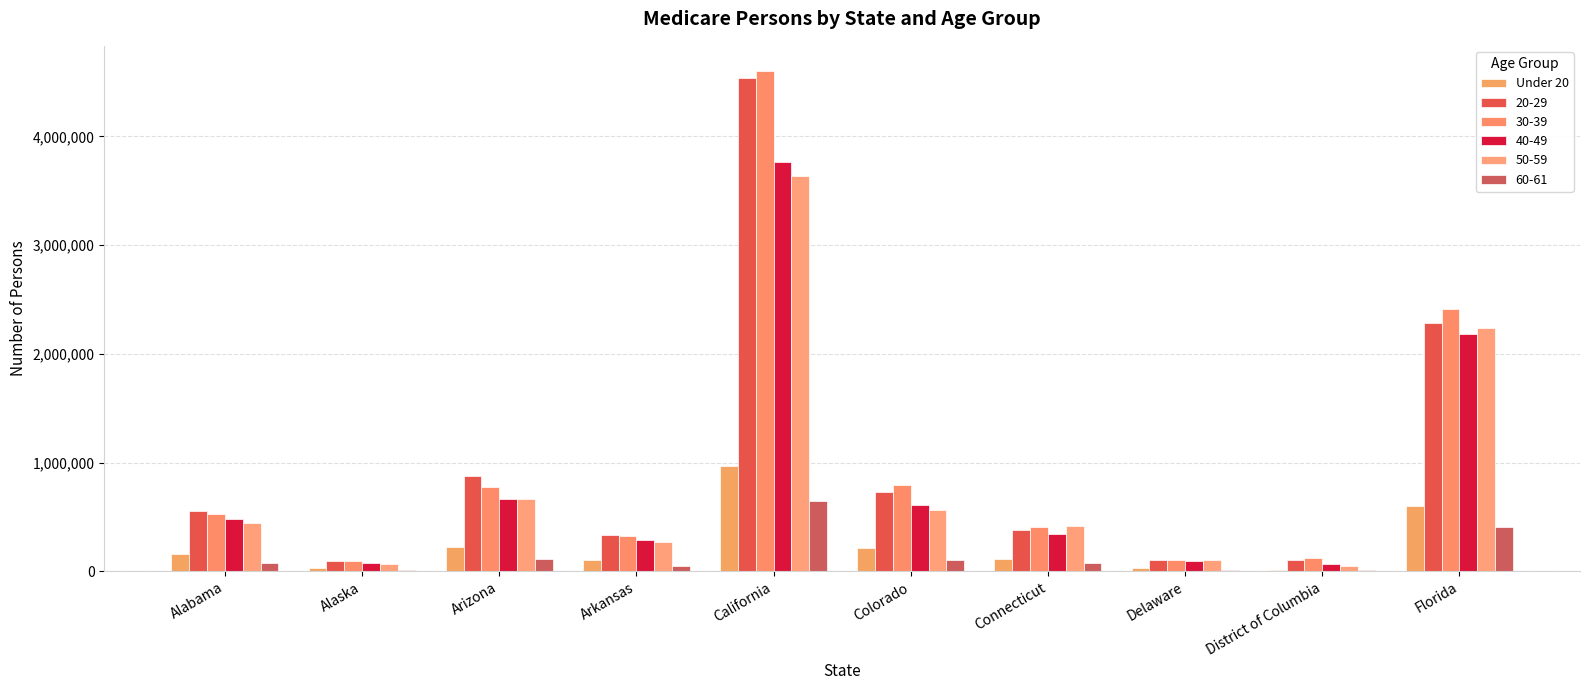

What is the maximum value shown in the chart?

4603448